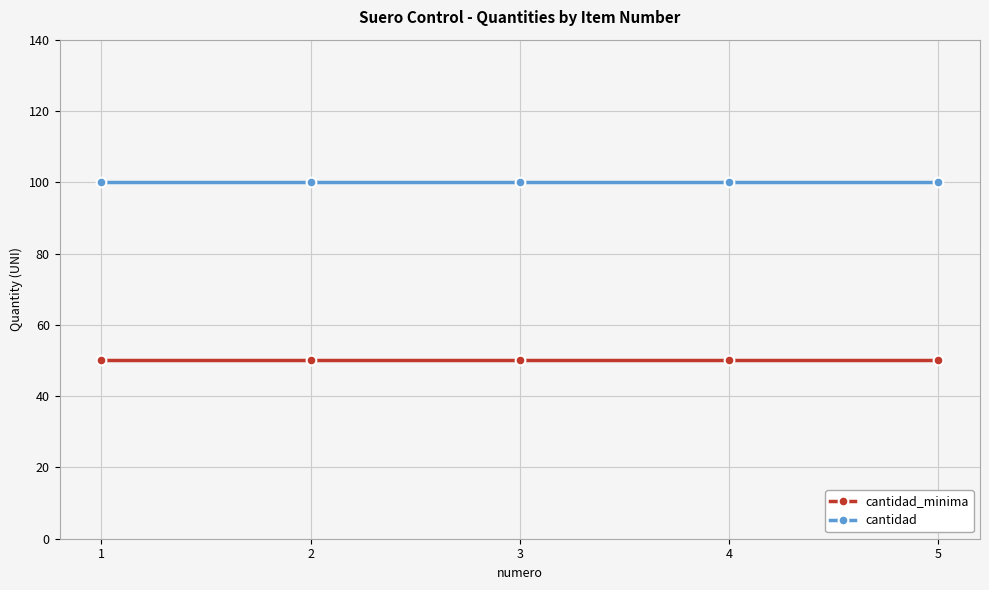

What are all the series names shown in the legend?

cantidad_minima, cantidad